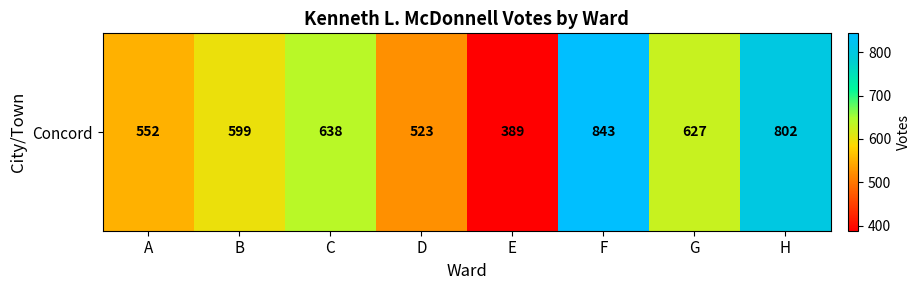

The chart shows a value of 252 at A. True or false?

False